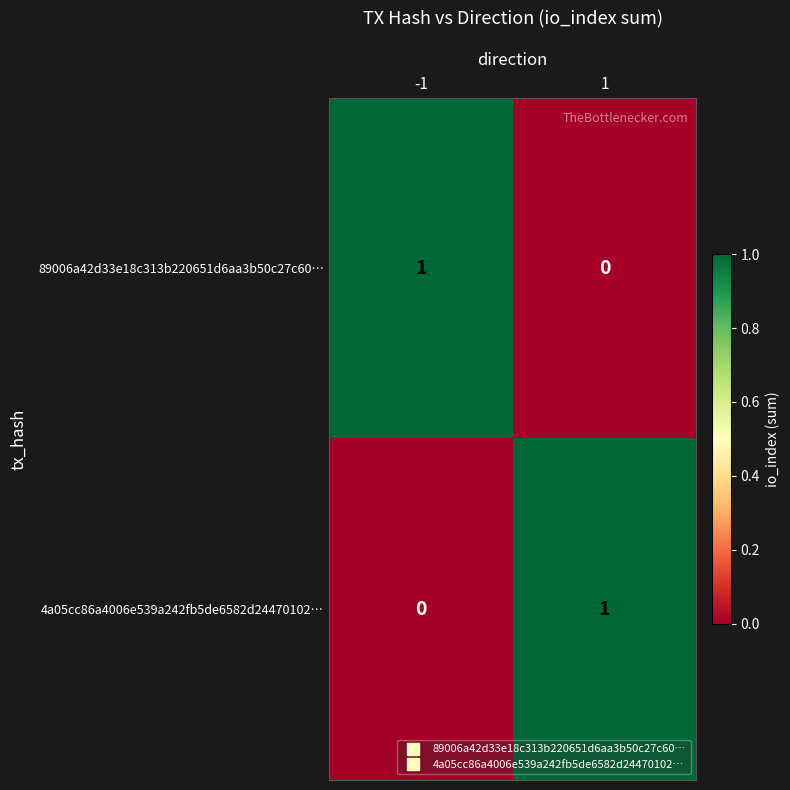

How many values in the 89006a42d33e18c313b220651d6aa3b50c27c60… series are below 1?

1